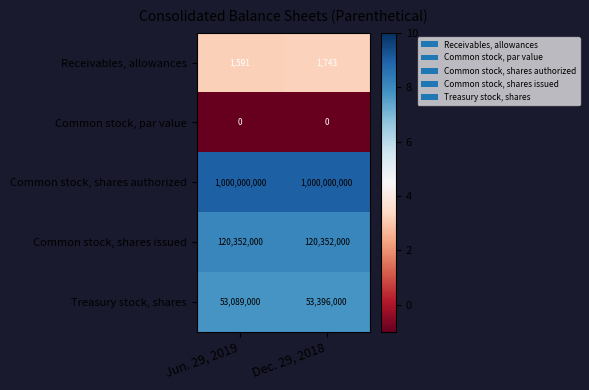

At which category is the sum across all series the highest?

Dec. 29, 2018